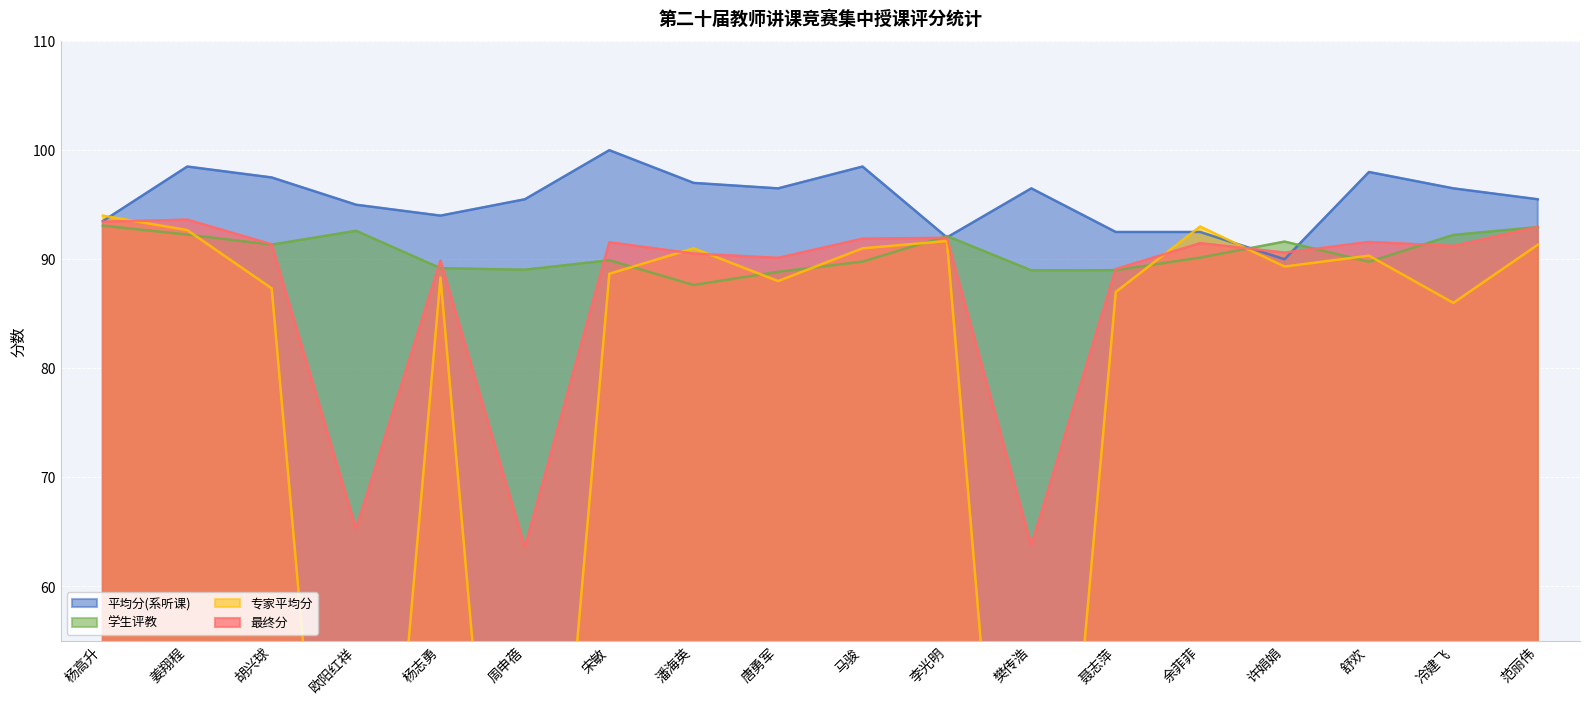

How many interior local valleys does the 平均分(系听课) series have?

4